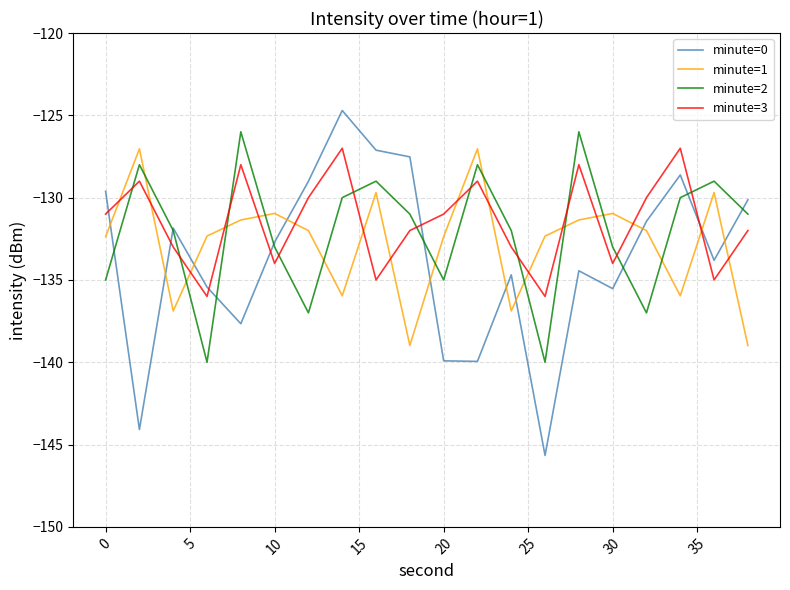

How many interior local peaks does the minute=2 series have?

6